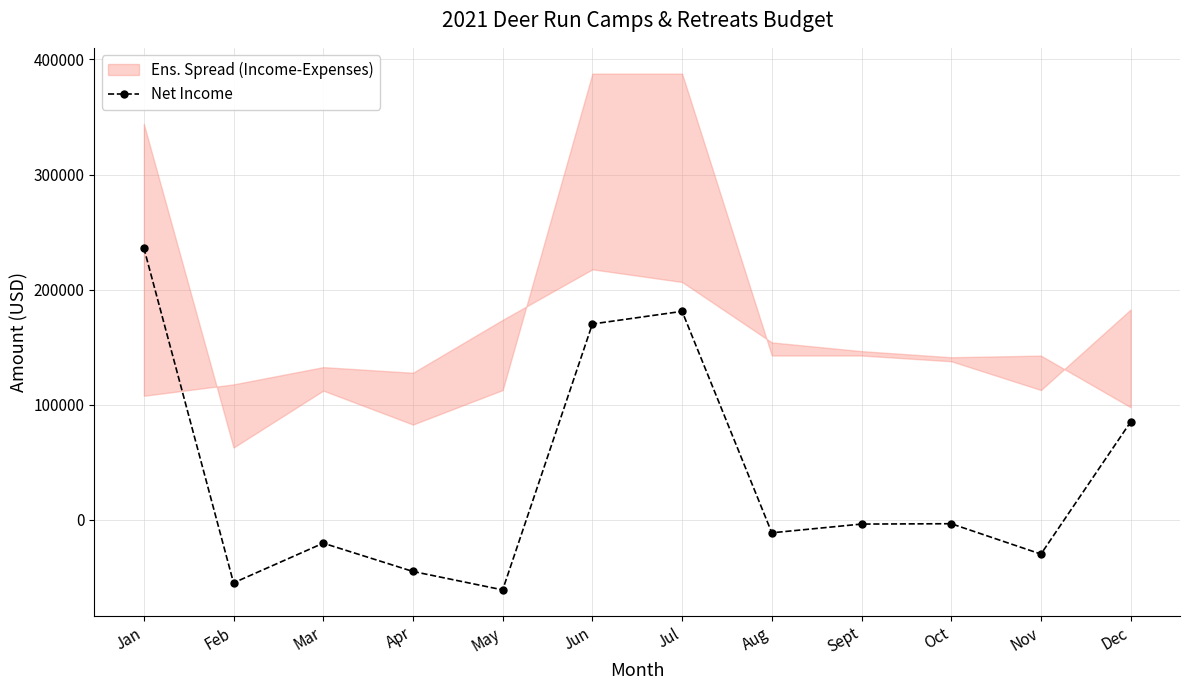

Where is the first local maximum?

Mar